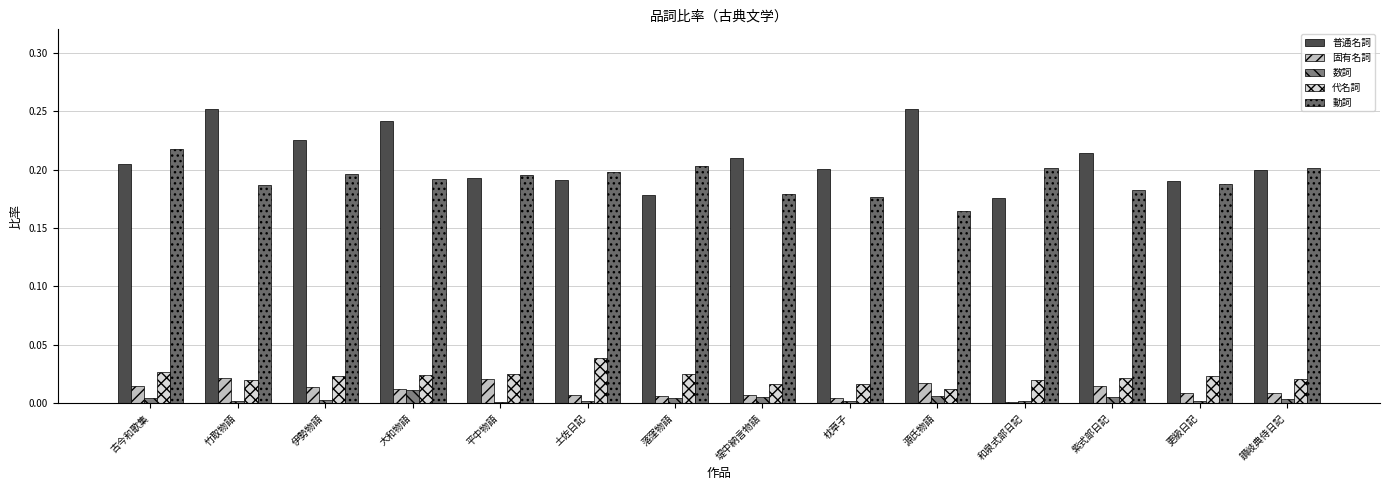

True or false: 代名詞 has a value of 0.0 at 和泉式部日記.

True